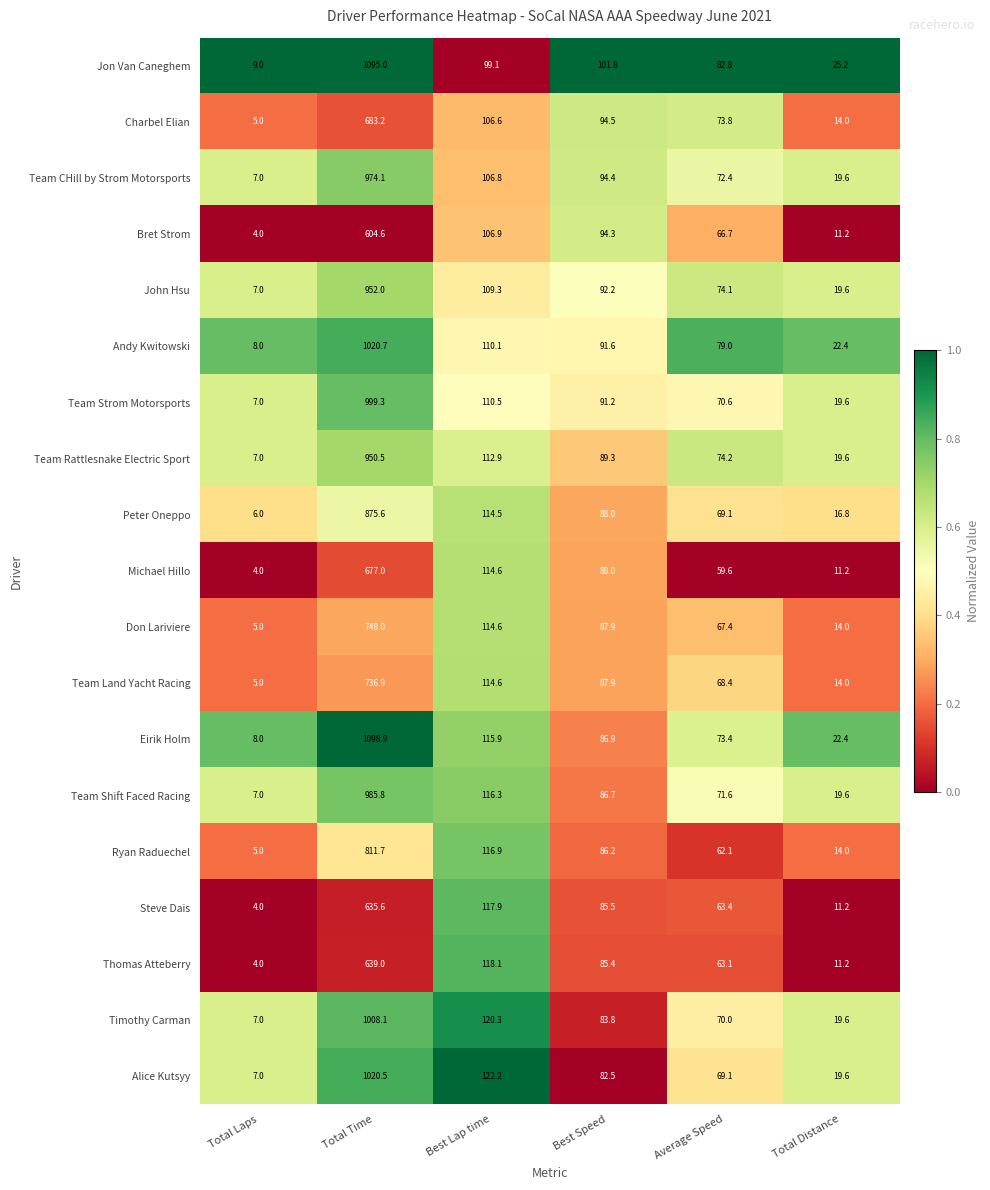

True or false: Team Rattlesnake Electric Sport has a value of 33.3 at Best Lap time.

False